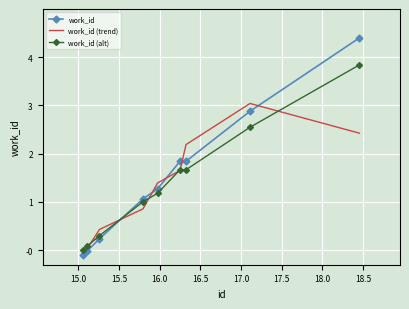

Which series has the widest spread of values?

work_id